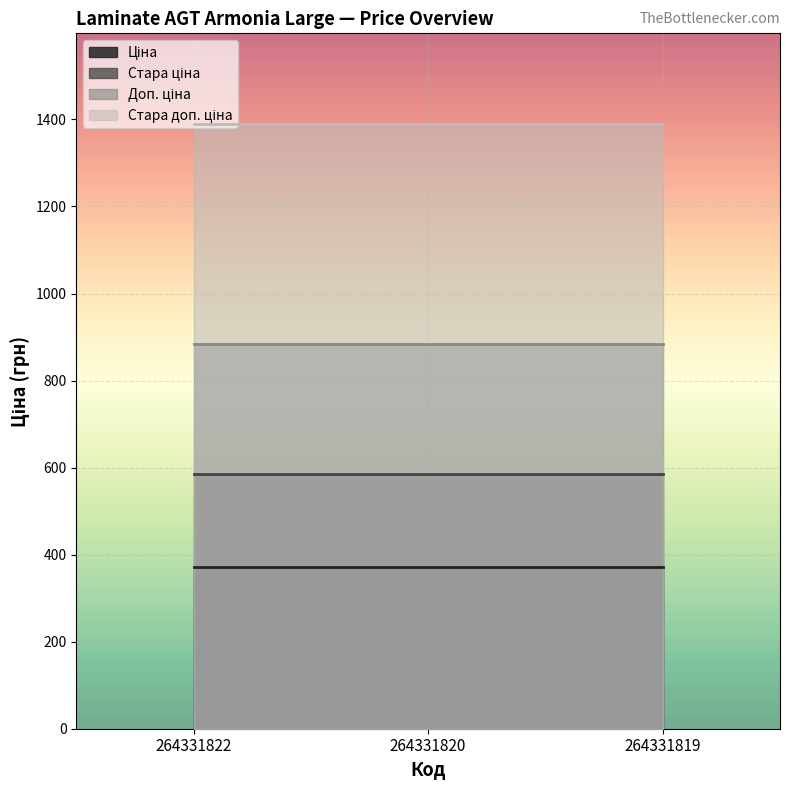

Reading right to left, extract all data points from this chart.

Ціна: 371.4	371.4	371.4
Стара ціна: 584.7	584.7	584.7
Доп. ціна: 883.0	883.0	883.0
Стара доп. ціна: 1389.5	1389.5	1389.5